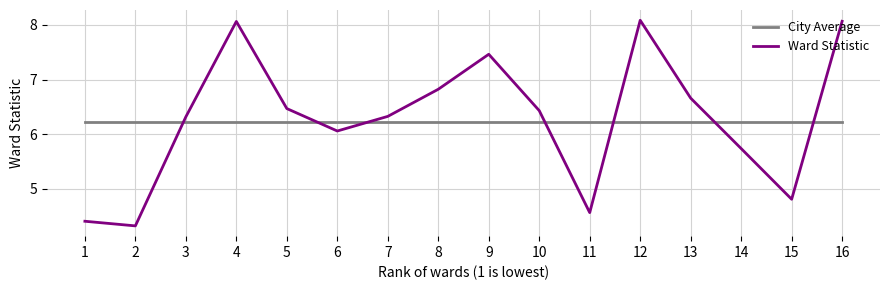

Reading left to right, extract all data points from this chart.

City Average: 6.2	6.2	6.2	6.2	6.2	6.2	6.2	6.2	6.2	6.2	6.2	6.2	6.2	6.2	6.2	6.2
Ward Statistic: 4.4	4.3	6.3	8.1	6.5	6.1	6.3	6.8	7.5	6.4	4.6	8.1	6.7	5.7	4.8	8.1